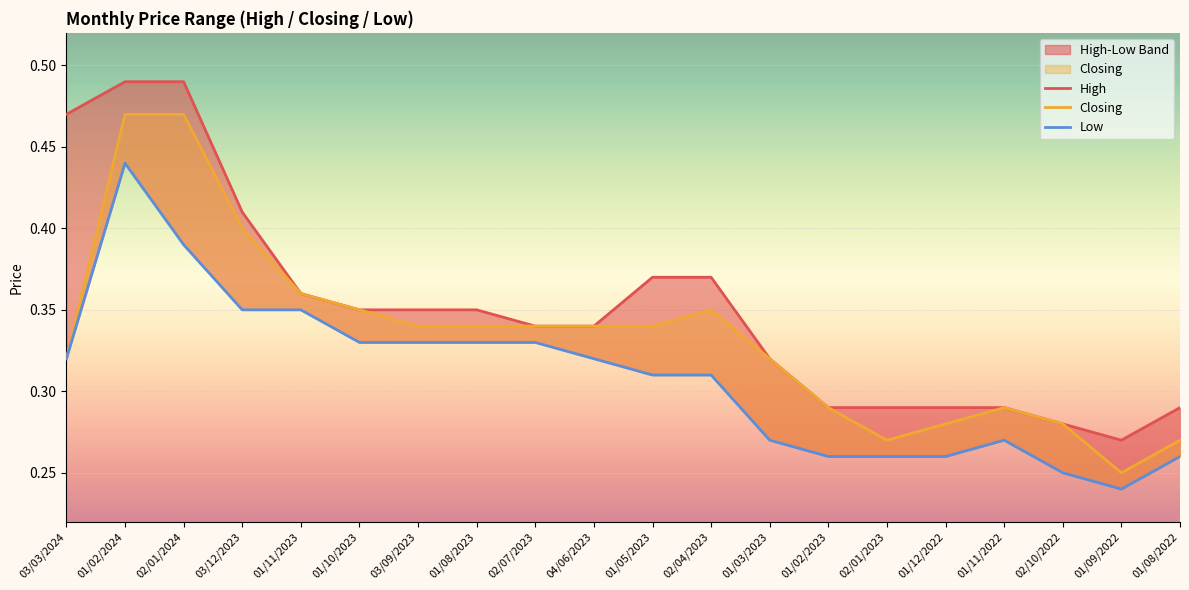

What is the spread (max minus min) of values at 02/04/2023?

0.1